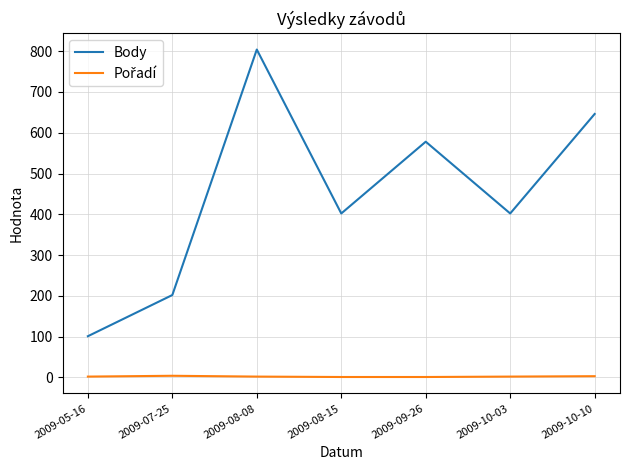

What position from the right is 2009-08-15?

4